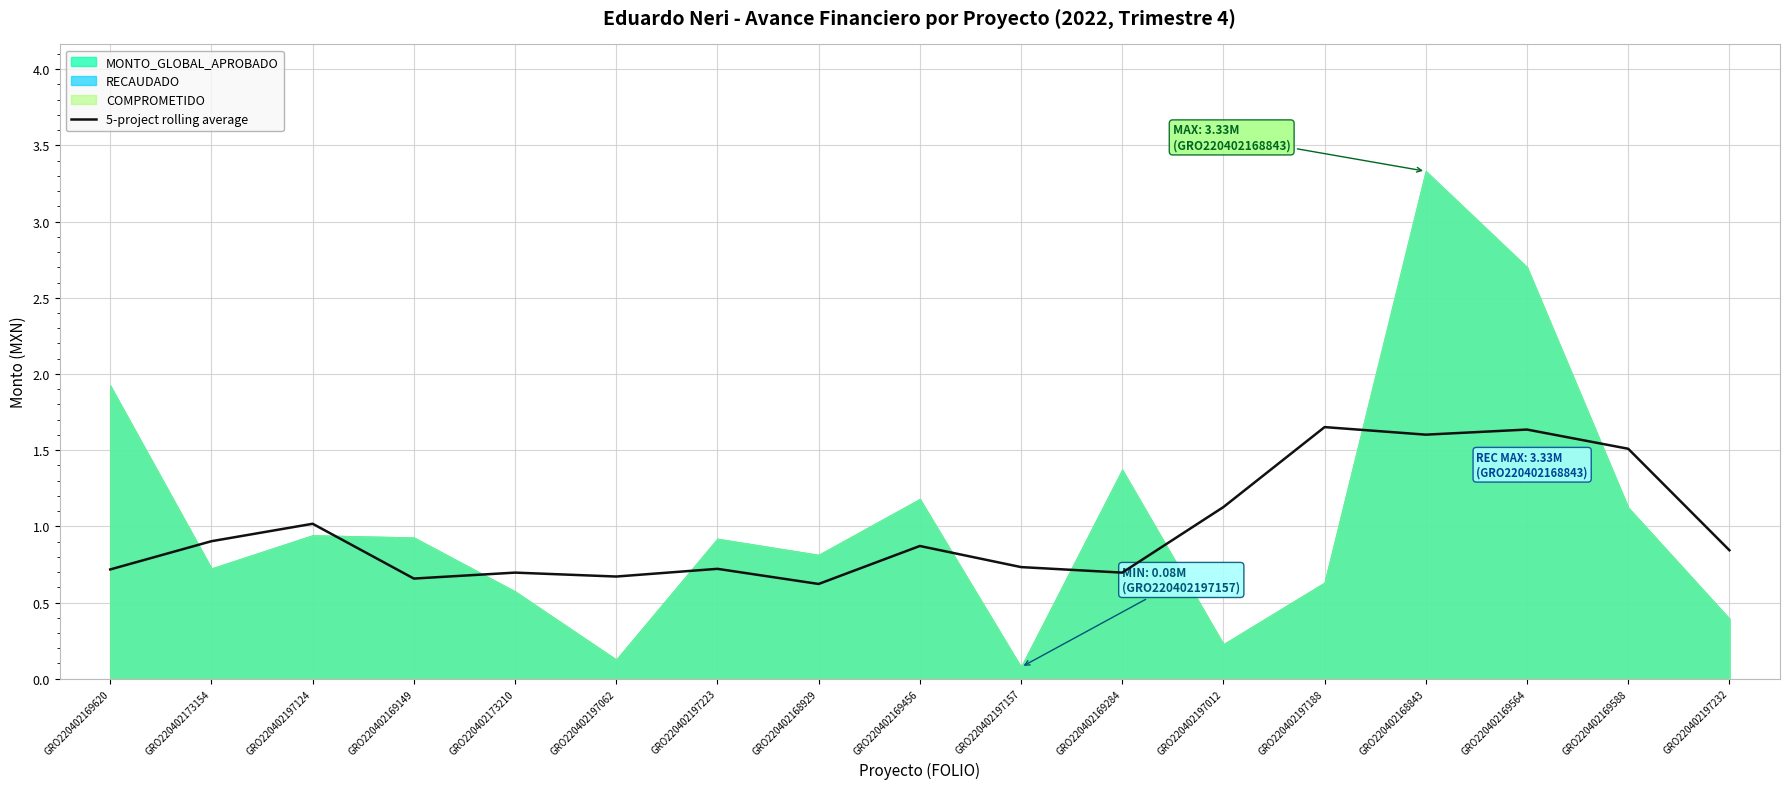

What is the lowest value of the 5-project rolling average series?

0.6